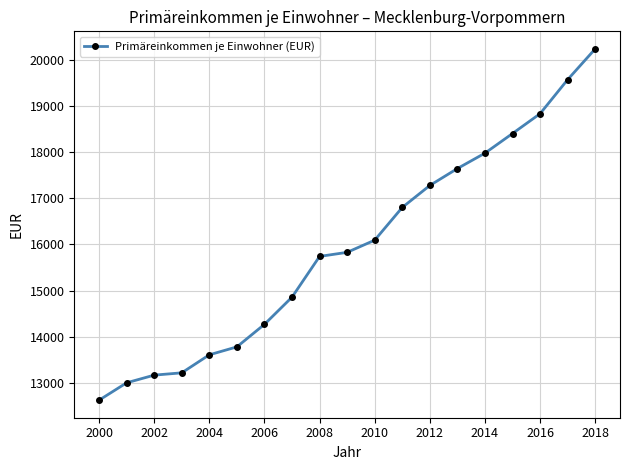

What is the maximum value shown in the chart?

20243